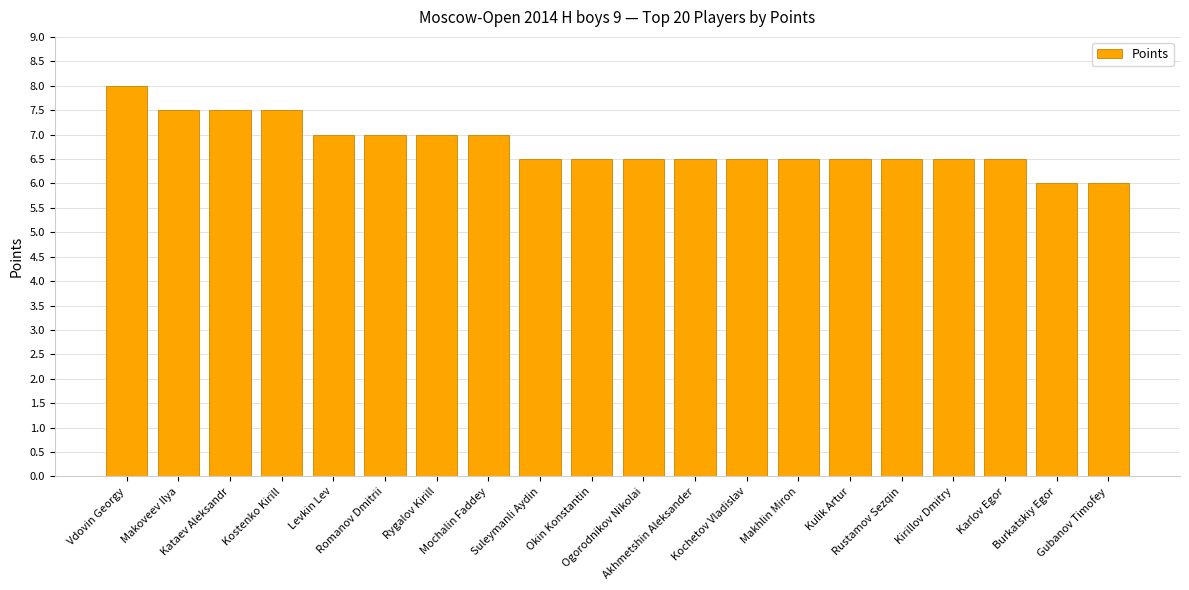

What is the value of the 15th bar from the left?

6.5